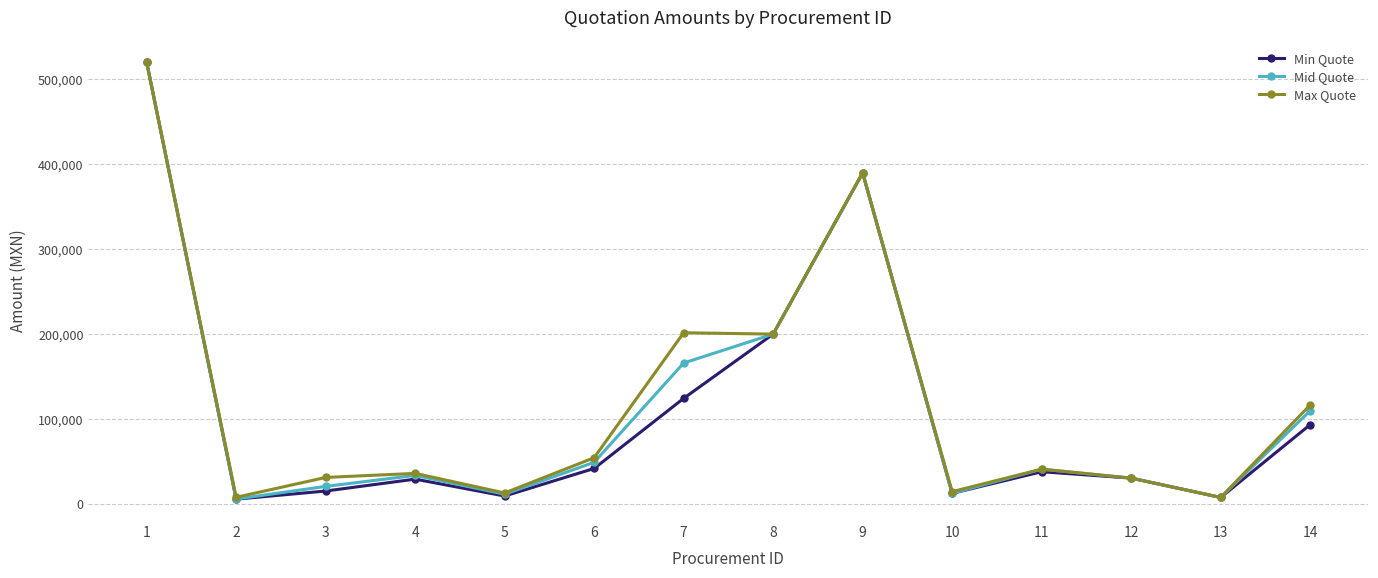

At which label is Min Quote closest to 262868?

8